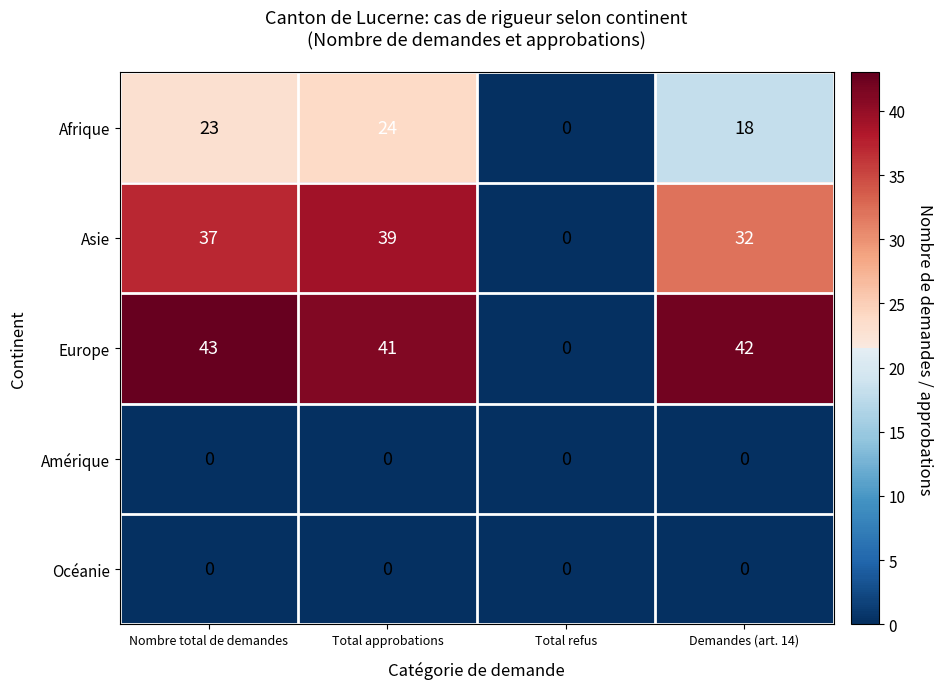

True or false: Asie has a value of 15 at Total approbations.

False